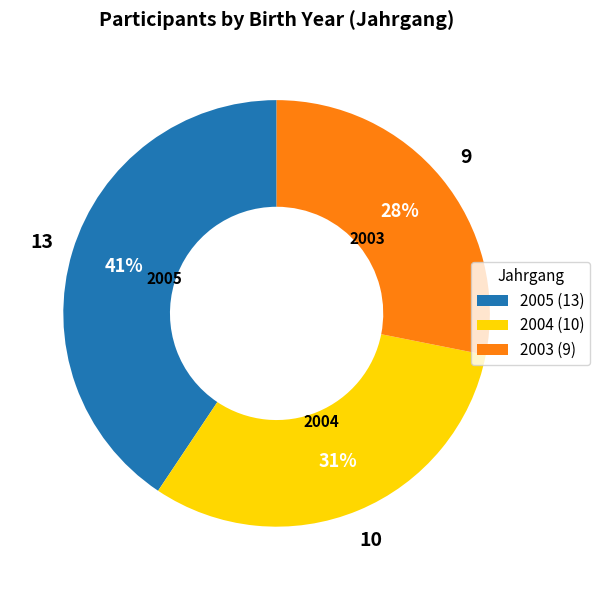

Count the number of slices in the pie.

3